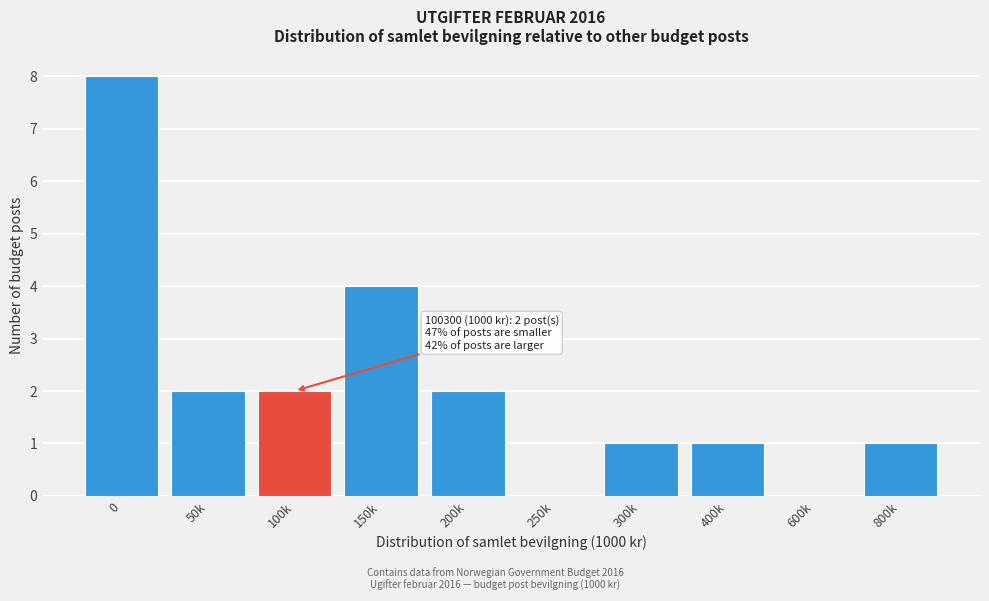

Reading right to left, what are all the values shown in this chart?

800k=1	600k=0	400k=1	300k=1	250k=0	200k=2	150k=4	100k=2	50k=2	0=8